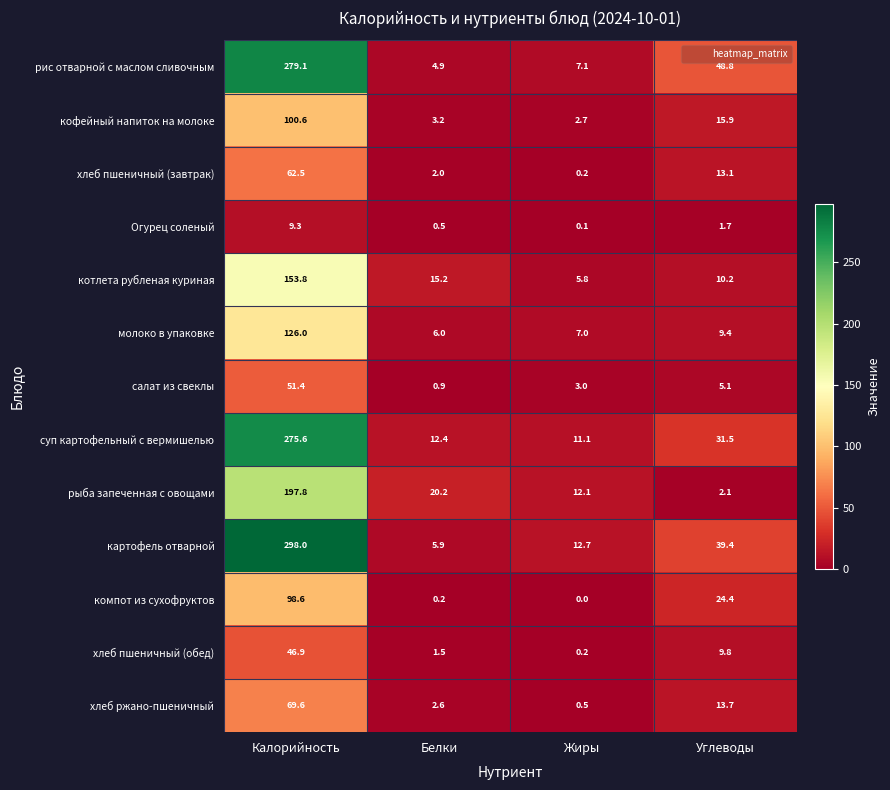

Which label corresponds to the smallest value in the chart?

Жиры